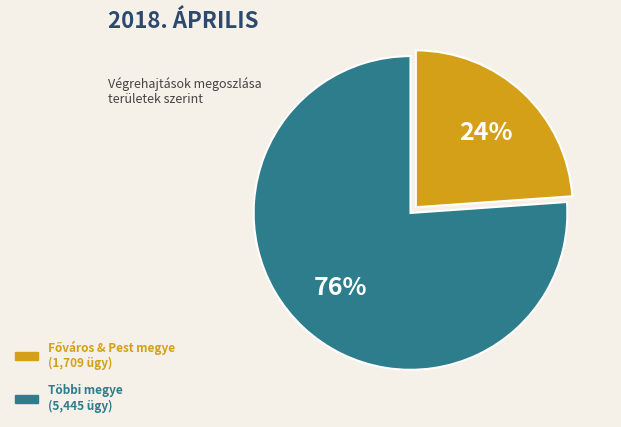

To the nearest percent, what is the difference between the largest and smallest slice percentages?

52%